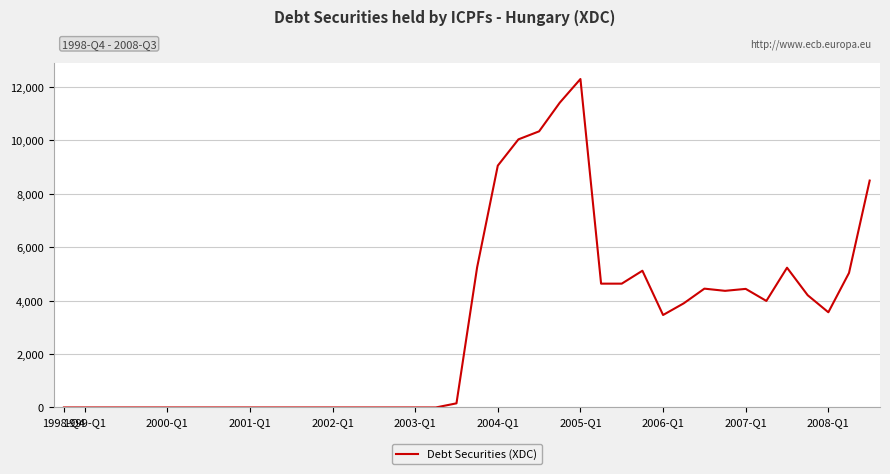

What is the greatest value displayed?

12303